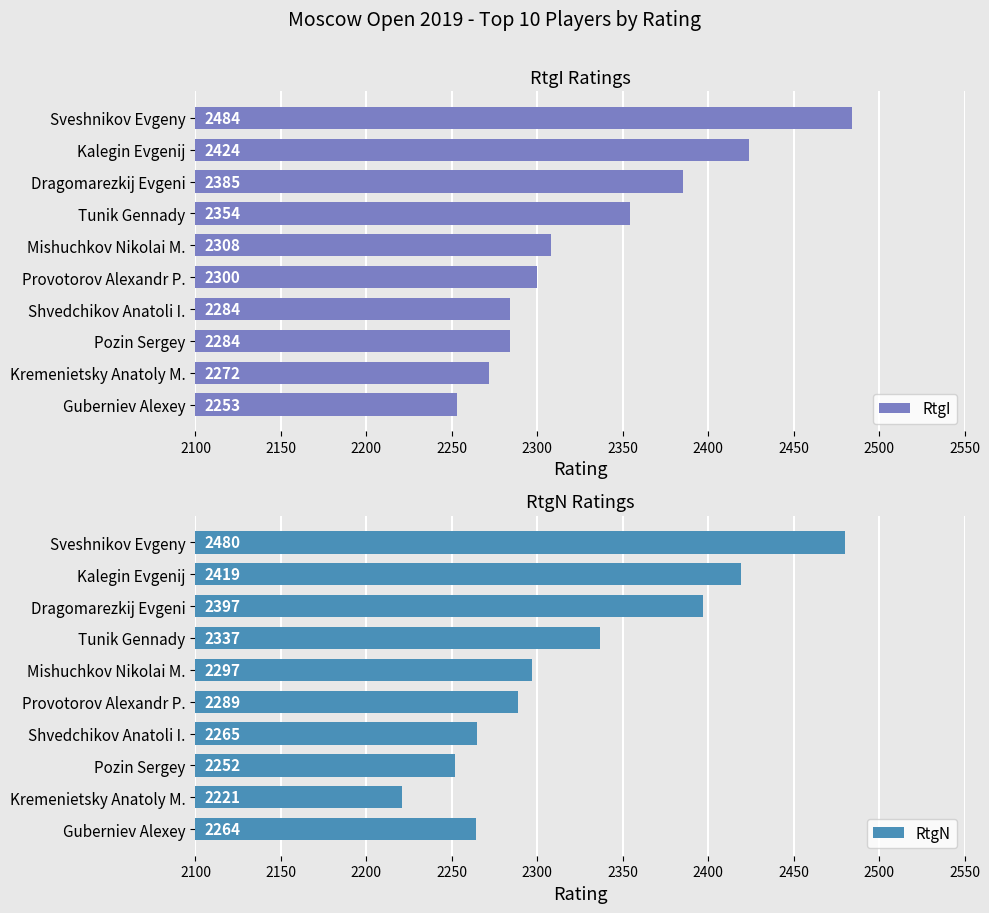

How many data points does each series have?

10